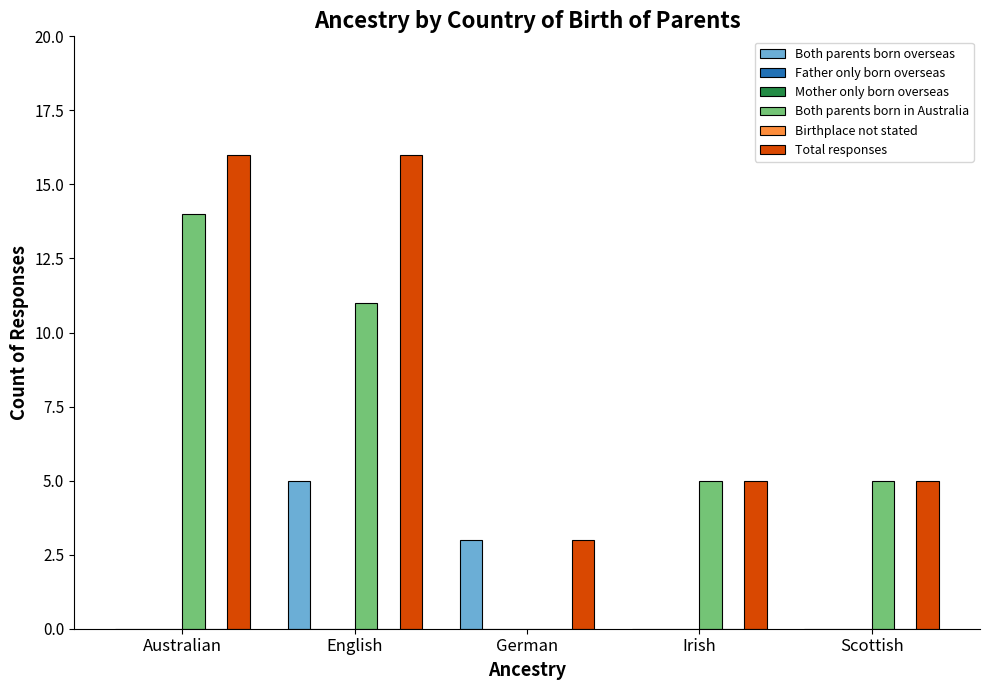

Does the chart contain any negative values?

No